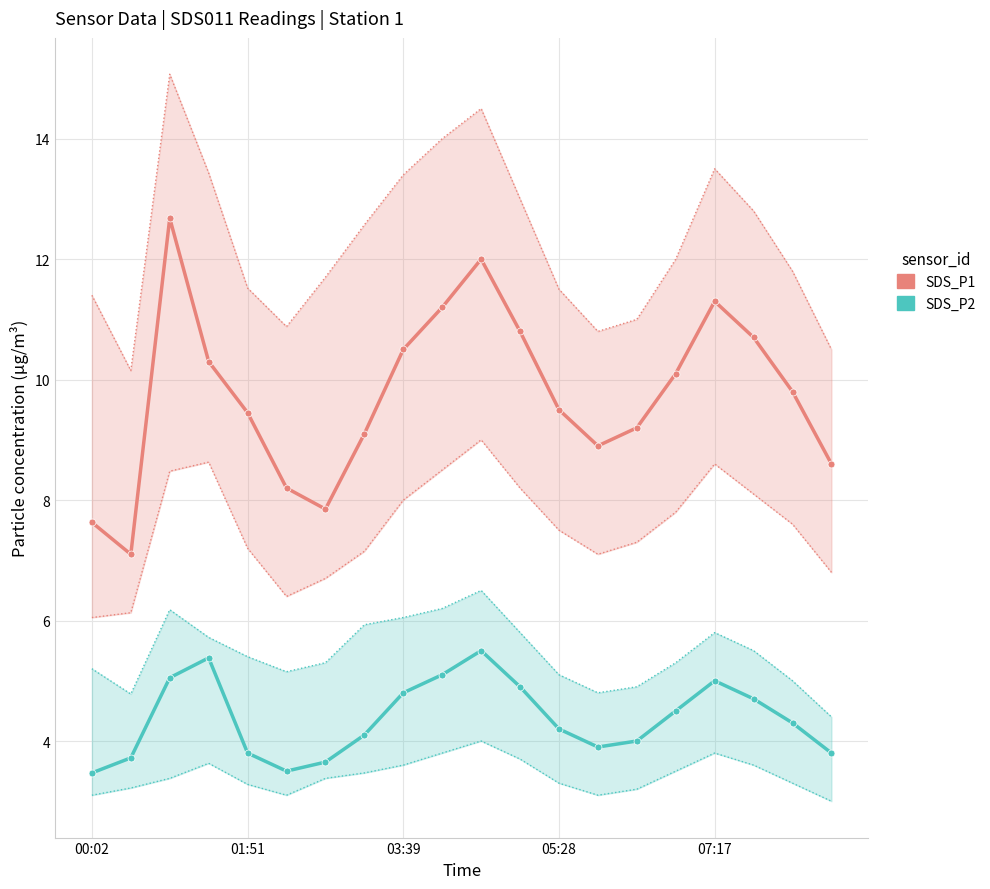

Which series has the largest total across all categories?

SDS_P1